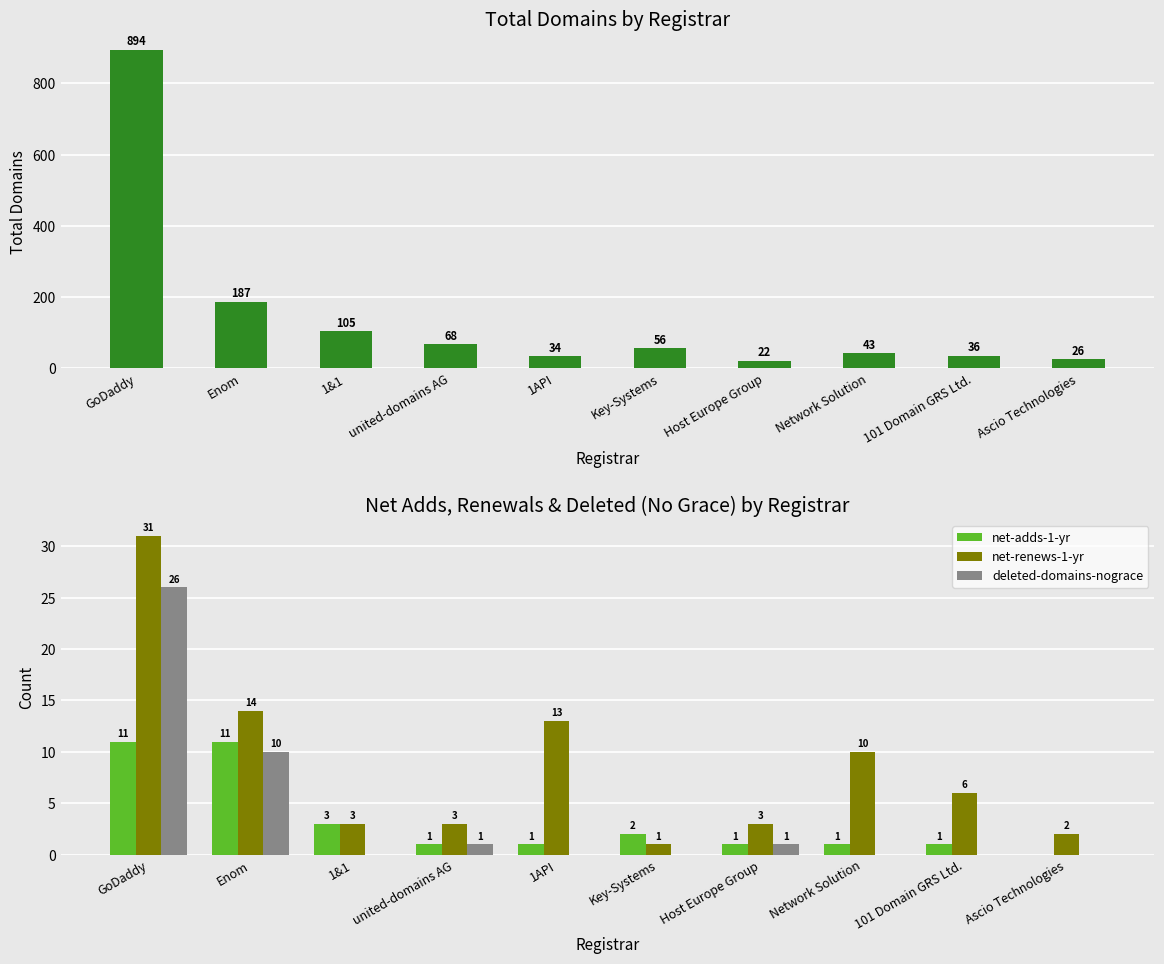

What is the average value of the deleted-domains-nograce series?

4